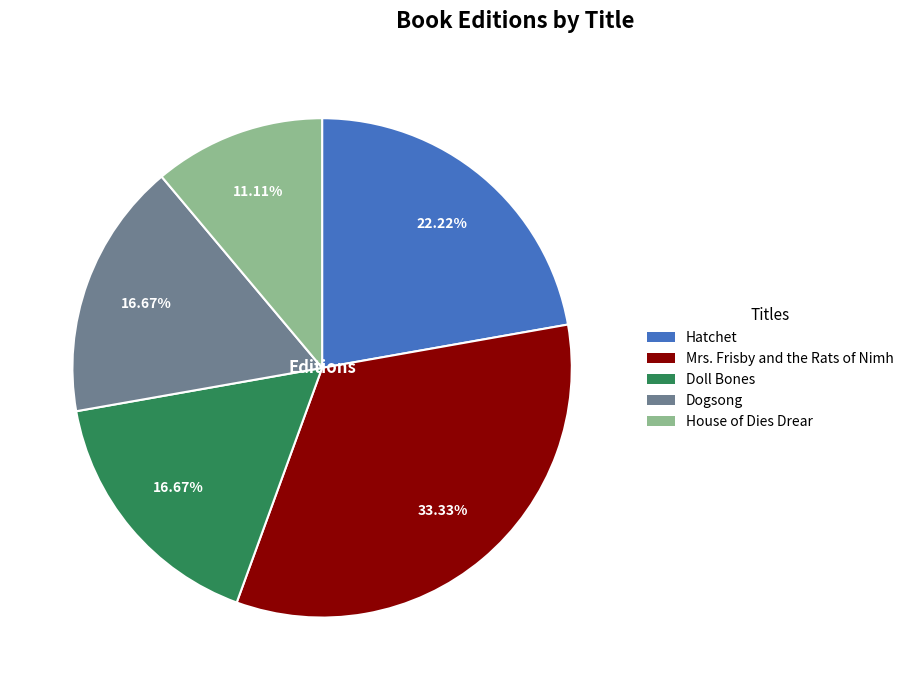

Do House of Dies Drear and Hatchet together represent more than half of the pie?

No